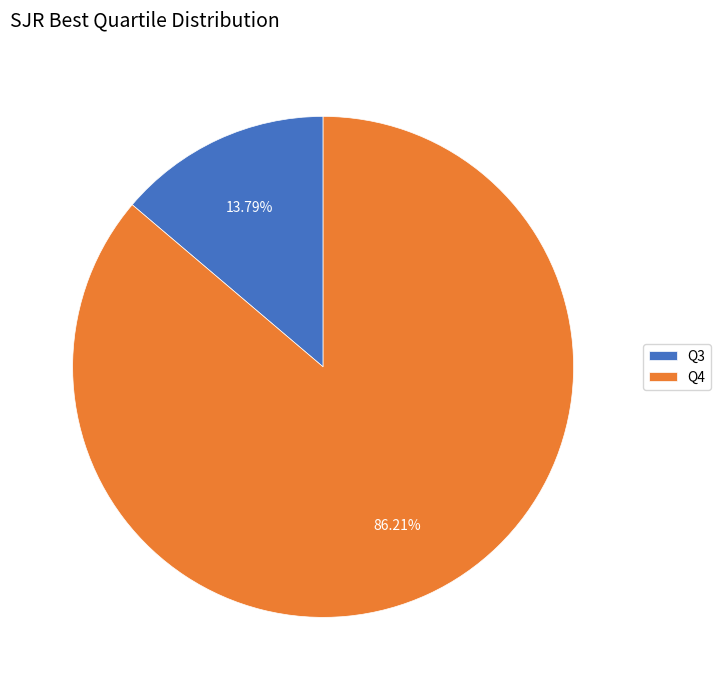

Which has a higher value, Q4 or Q3?

Q4